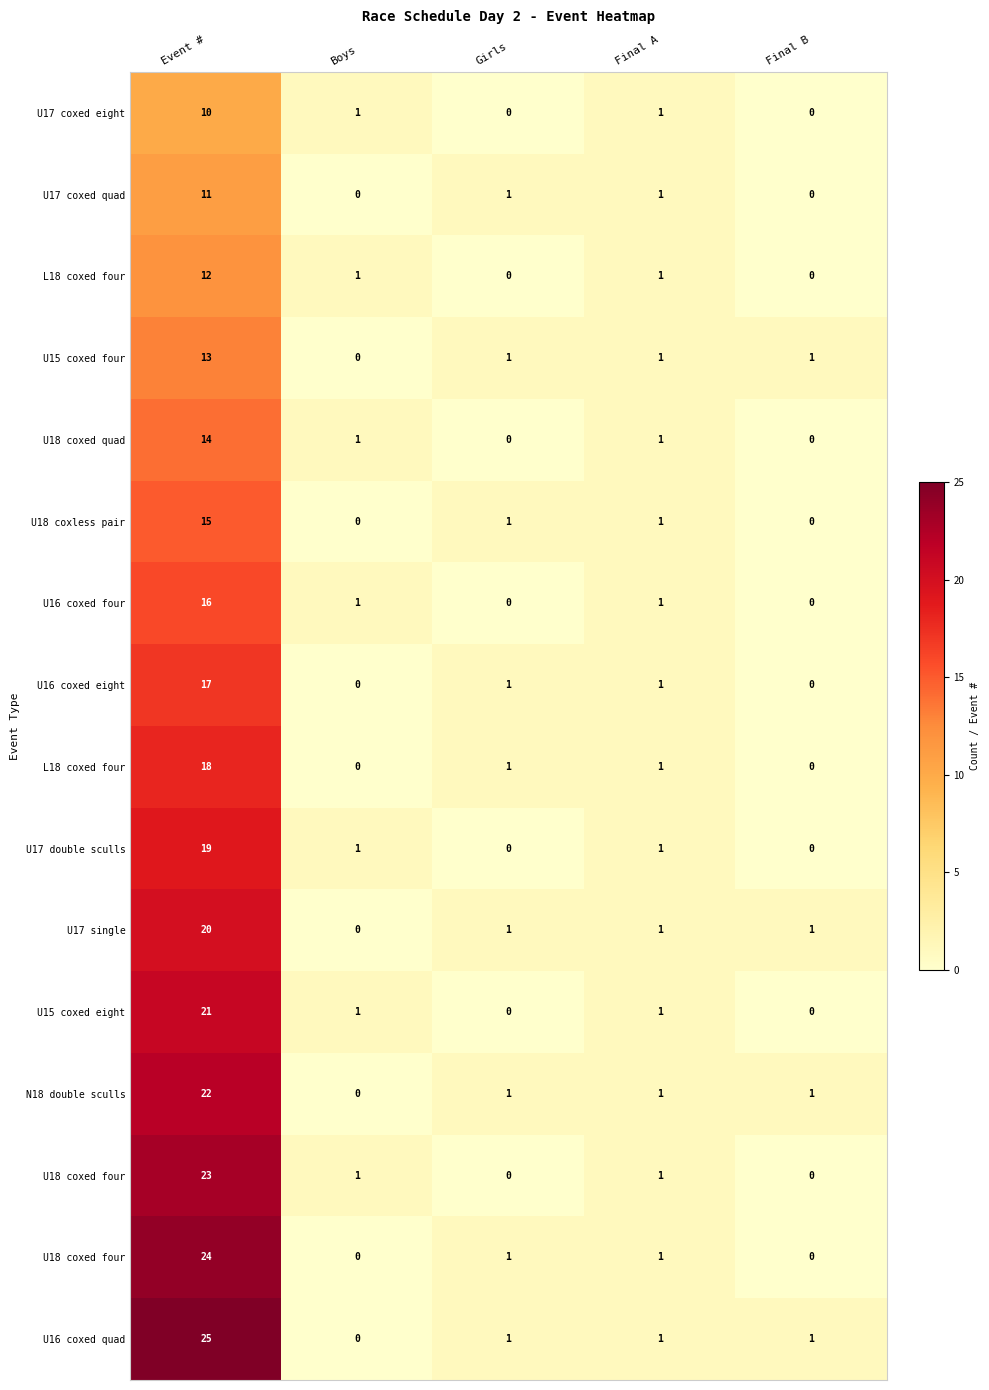

Between Final B and Boys, which is larger?

Boys